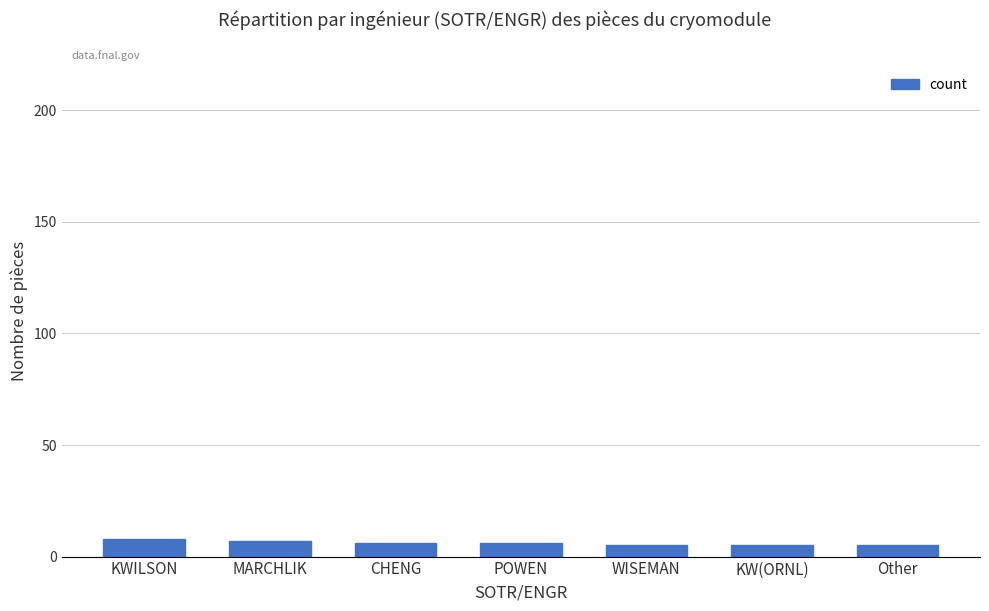

Approximately how many times larger is the value at MARCHLIK compared to WISEMAN?

1.4